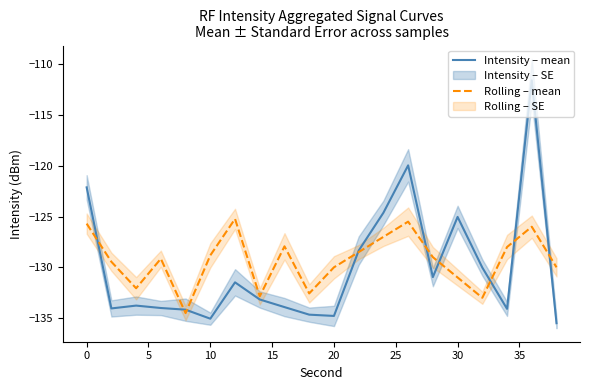

What is the value of the Rolling – mean point at the 12th from the left?

-128.5